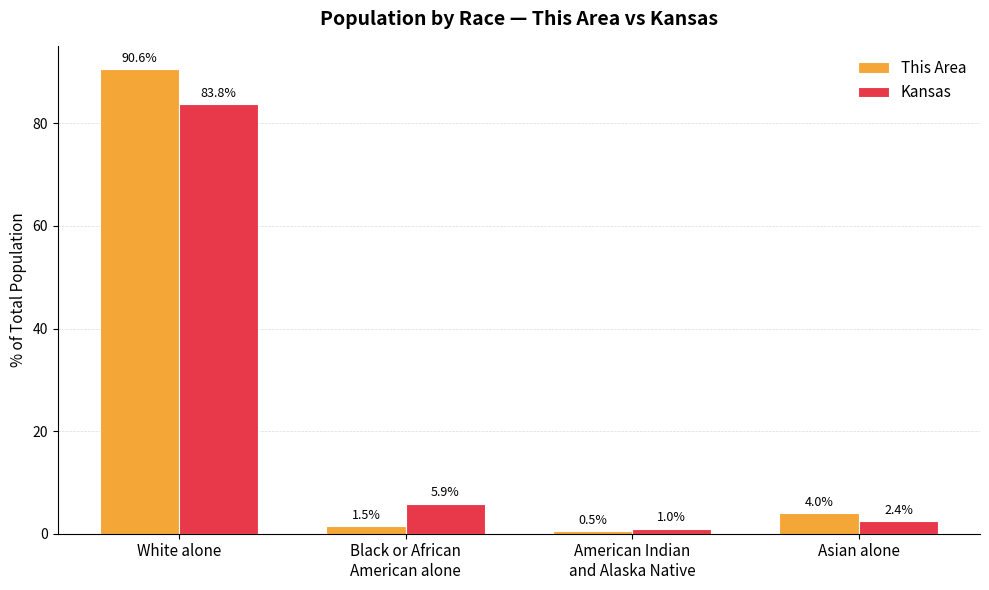

Reading left to right, what are all the values shown in this chart?

This Area: White alone=90.6	Black or African
American alone=1.5	American Indian
and Alaska Native=0.5	Asian alone=4.0
Kansas: White alone=83.8	Black or African
American alone=5.9	American Indian
and Alaska Native=1.0	Asian alone=2.4